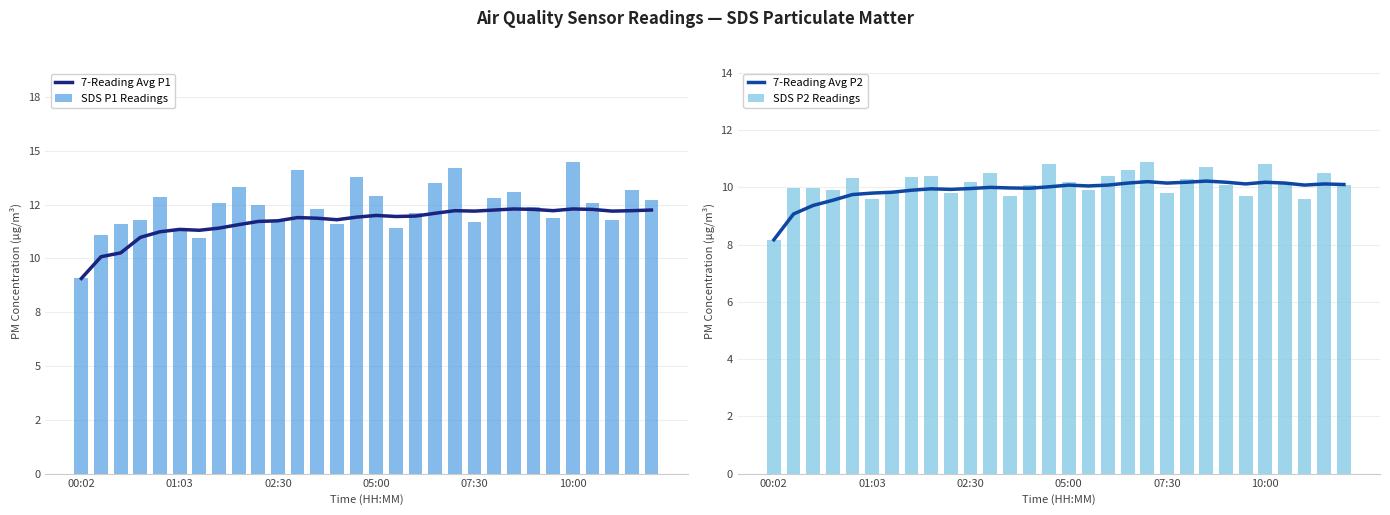

At how many categories does at least one series exceed 13?

8